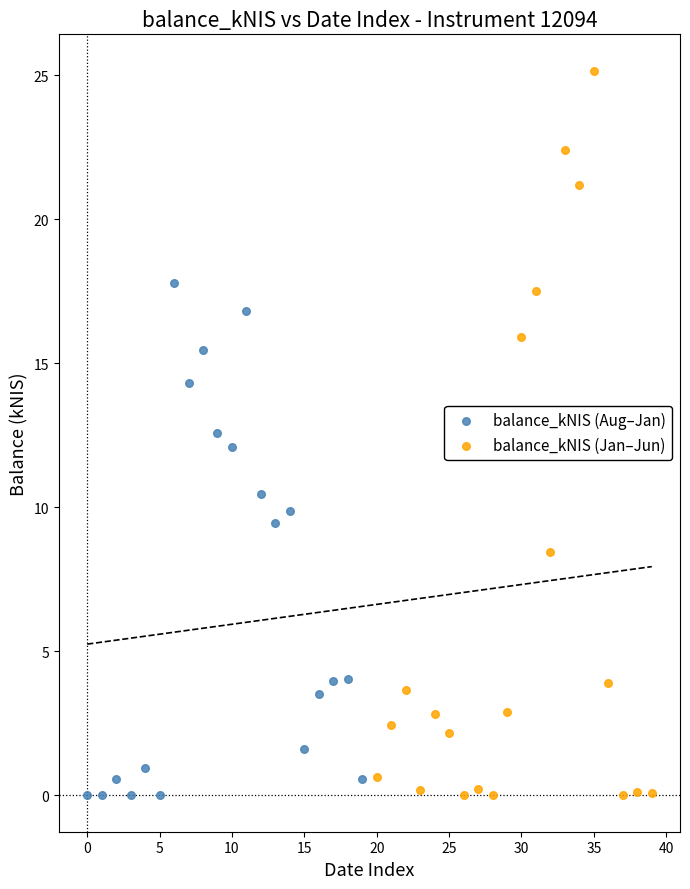

Which series has the widest spread of Y values?

balance_kNIS (Jan–Jun)